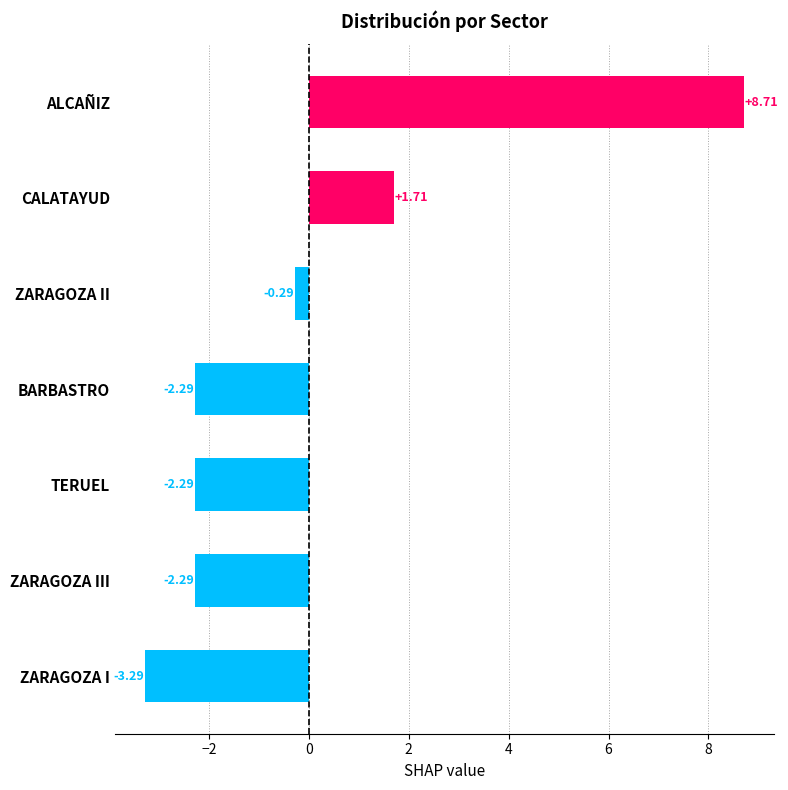

Are the bars grouped side by side (vs. stacked)?

No